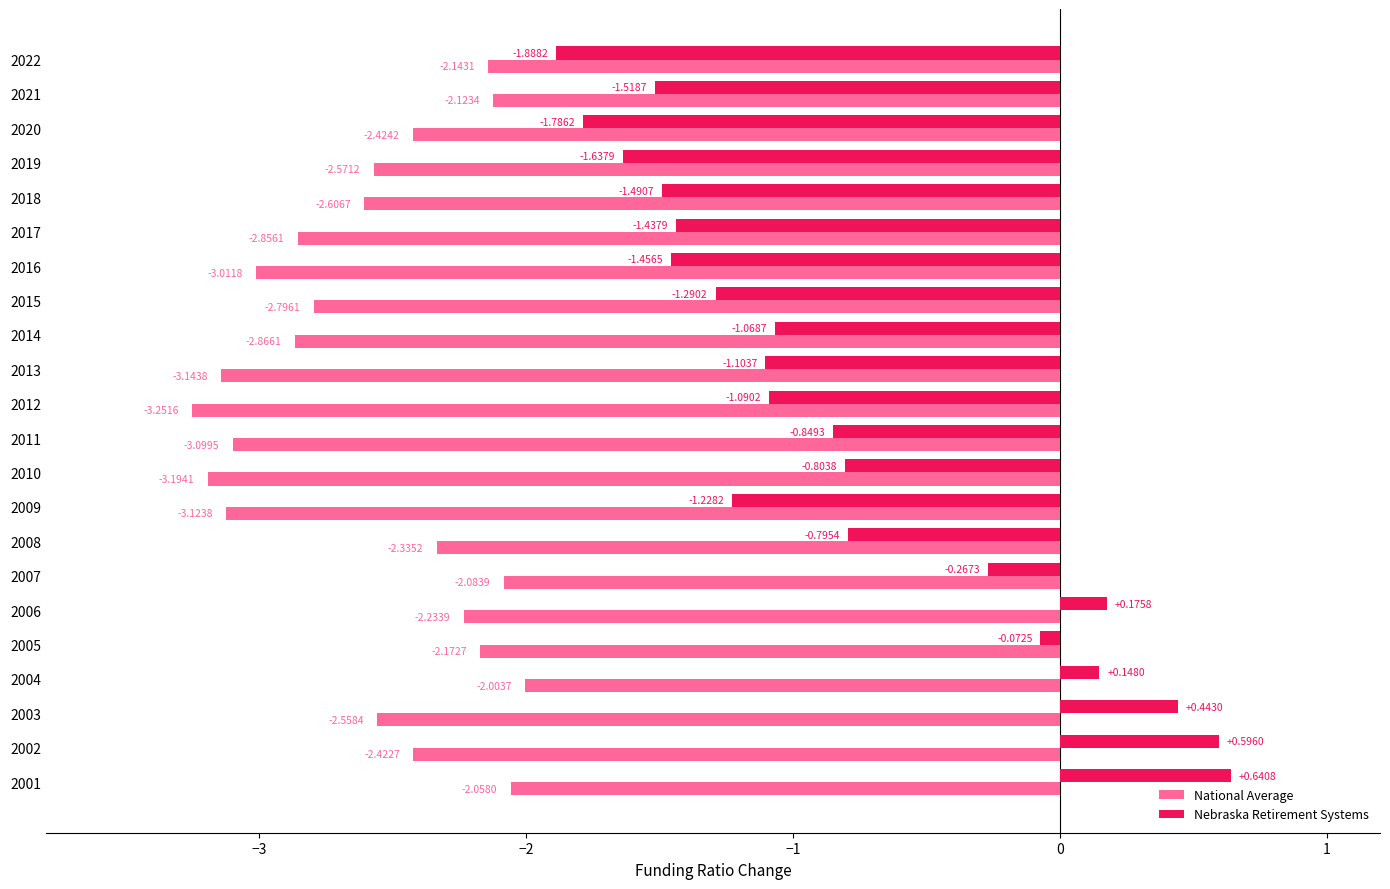

What is the difference between the second highest and second lowest values in the National Average series?

1.1